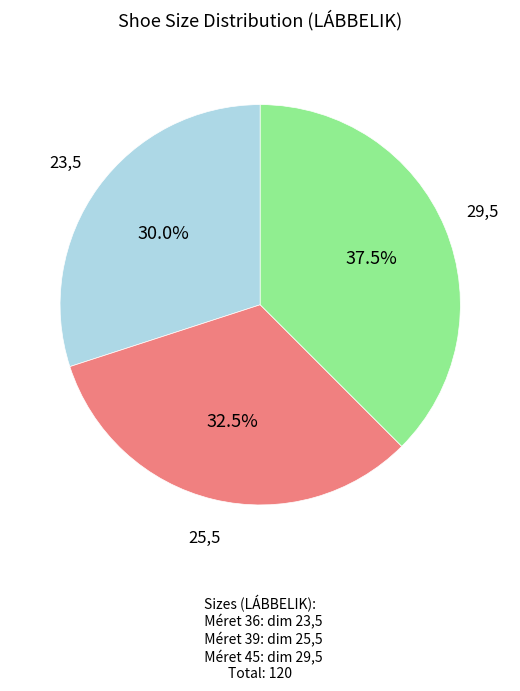

Is there any slice that represents more than half of the pie?

No